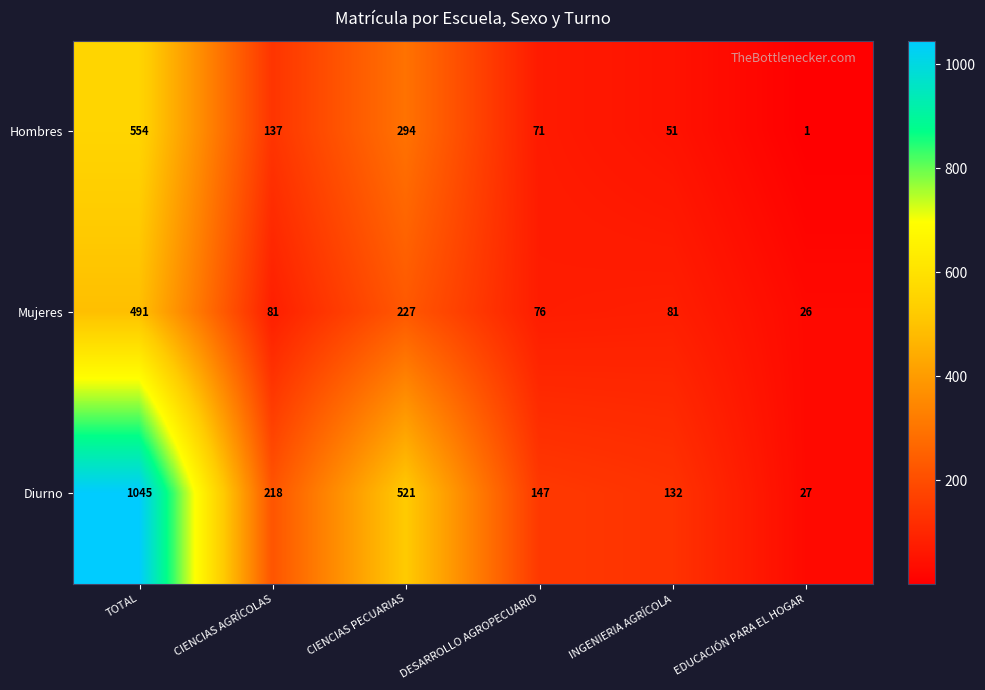

What is the average value of the Hombres series?

185